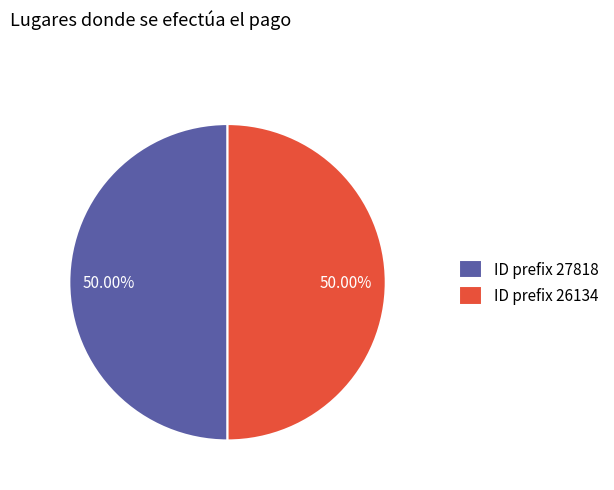

What is the ratio of the value at ID prefix 26134 to the value at ID prefix 27818?

1.0